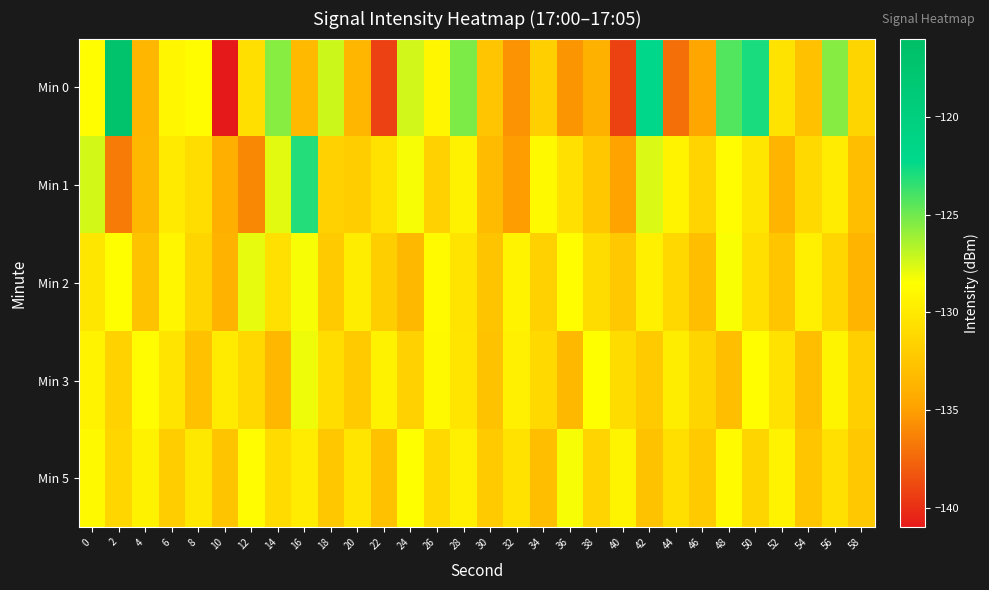

How many categories are shown in the chart?

30